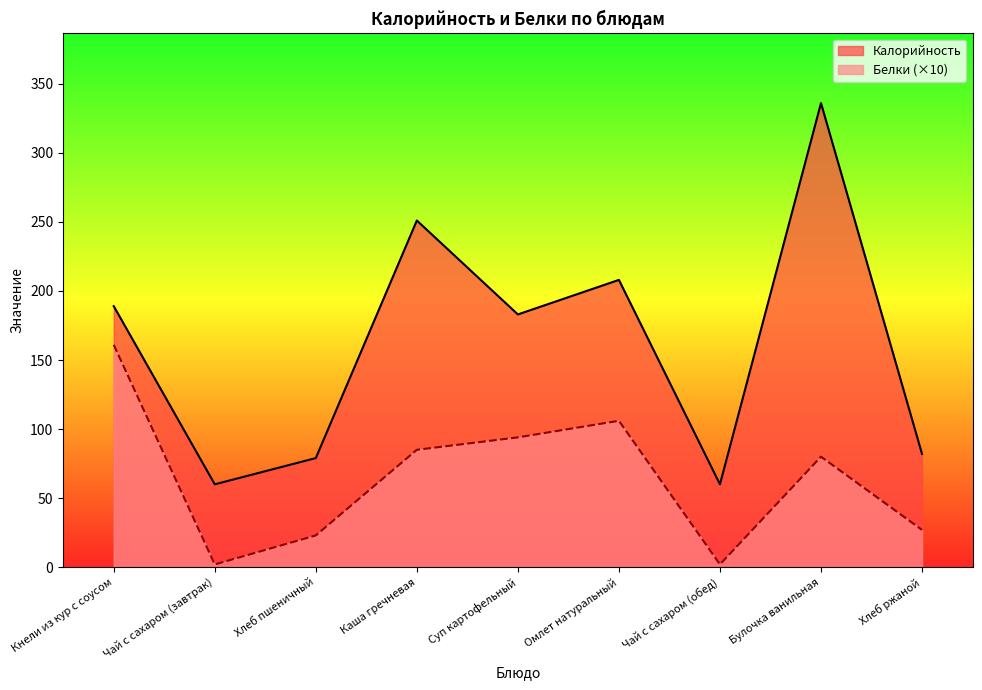

Reading left to right, transcribe all the data shown in this chart.

Калорийность: 189	60	79	251	183	208	60	336	82
Белки: 161	2	23	85	94	106	2	80	27